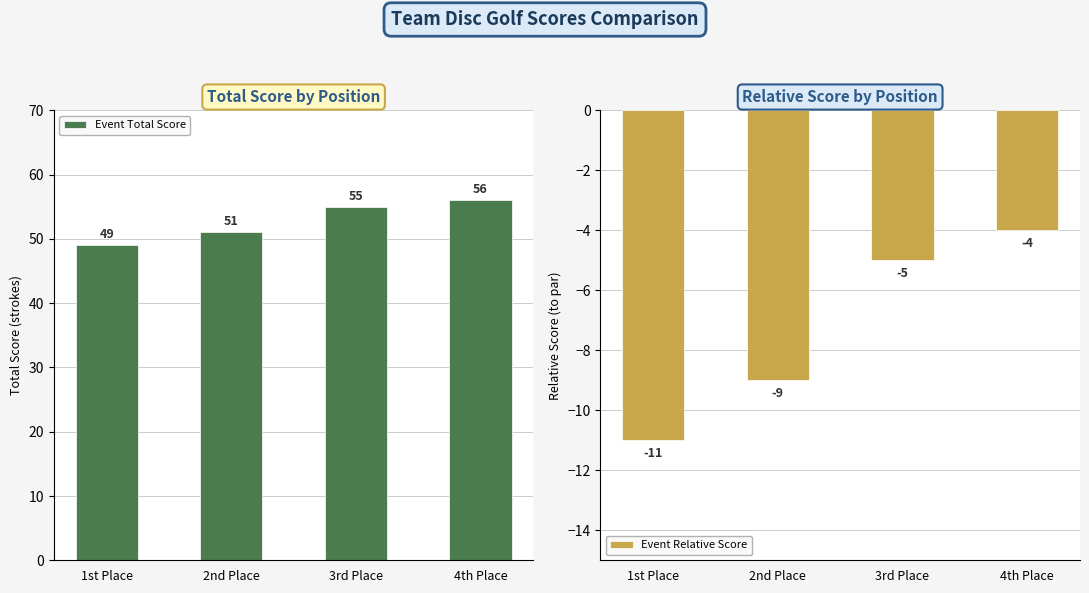

What is the value of the Event Total Score bar at the 2nd from the left?

51